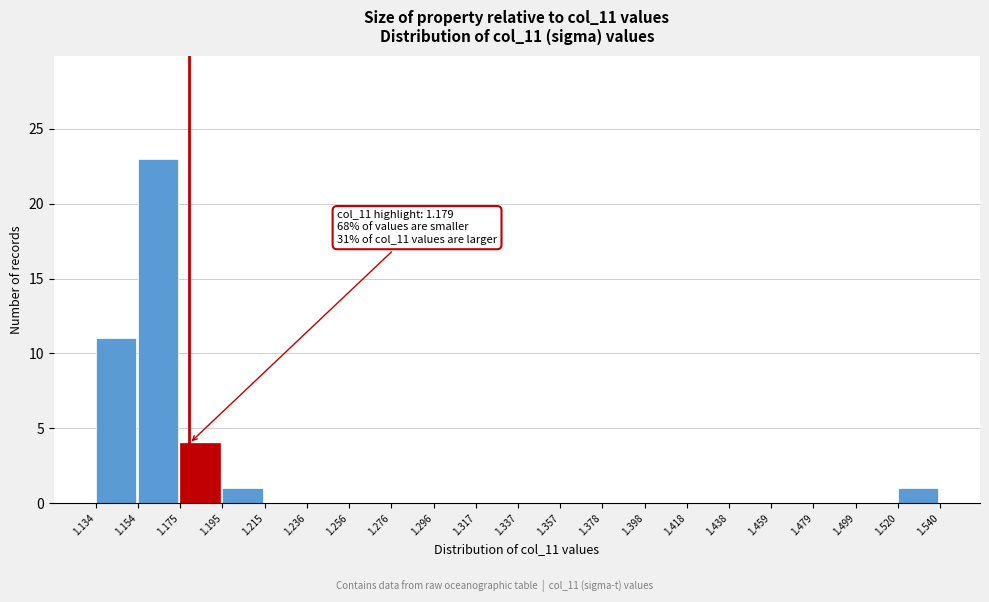

Over which range of the x-axis is the bar tallest?

1.154 to 1.175